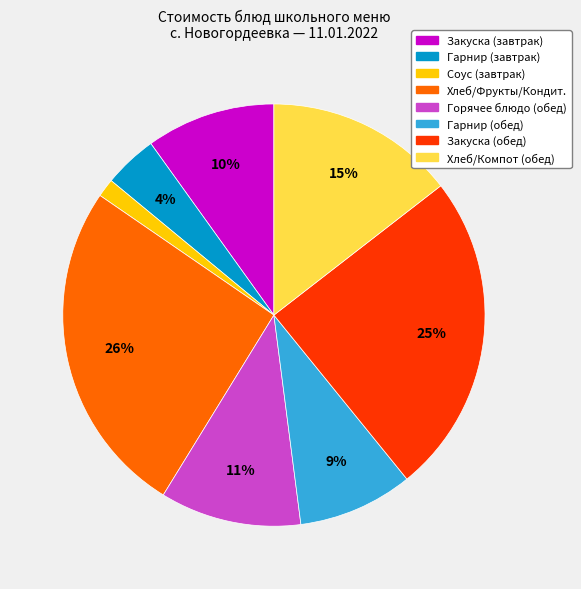

Does any single category account for the majority?

No